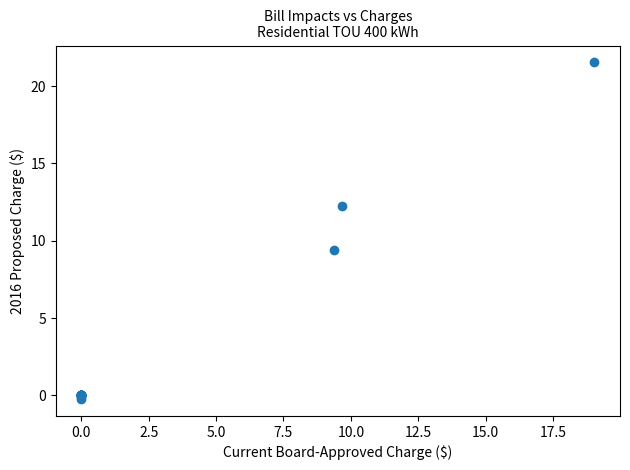

What Y value in the scatter plot is closest to 10?

9.4